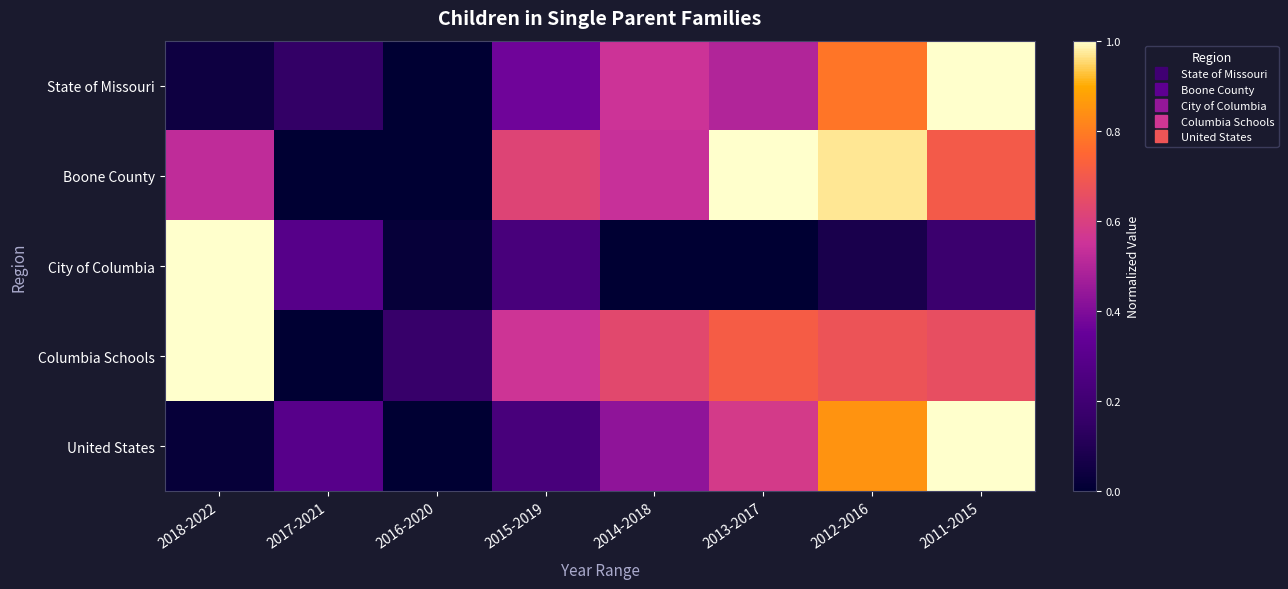

Which label corresponds to the smallest value in the chart?

2016-2020